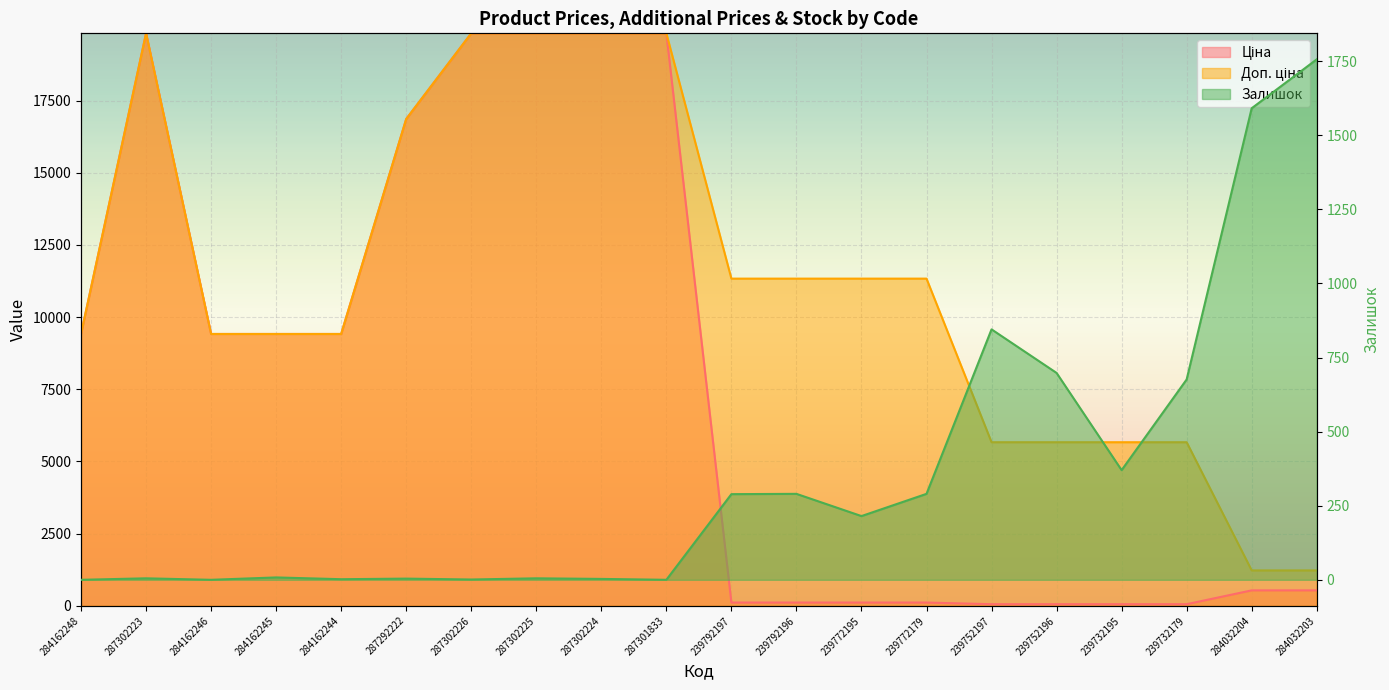

Count the number of categories in the chart.

20